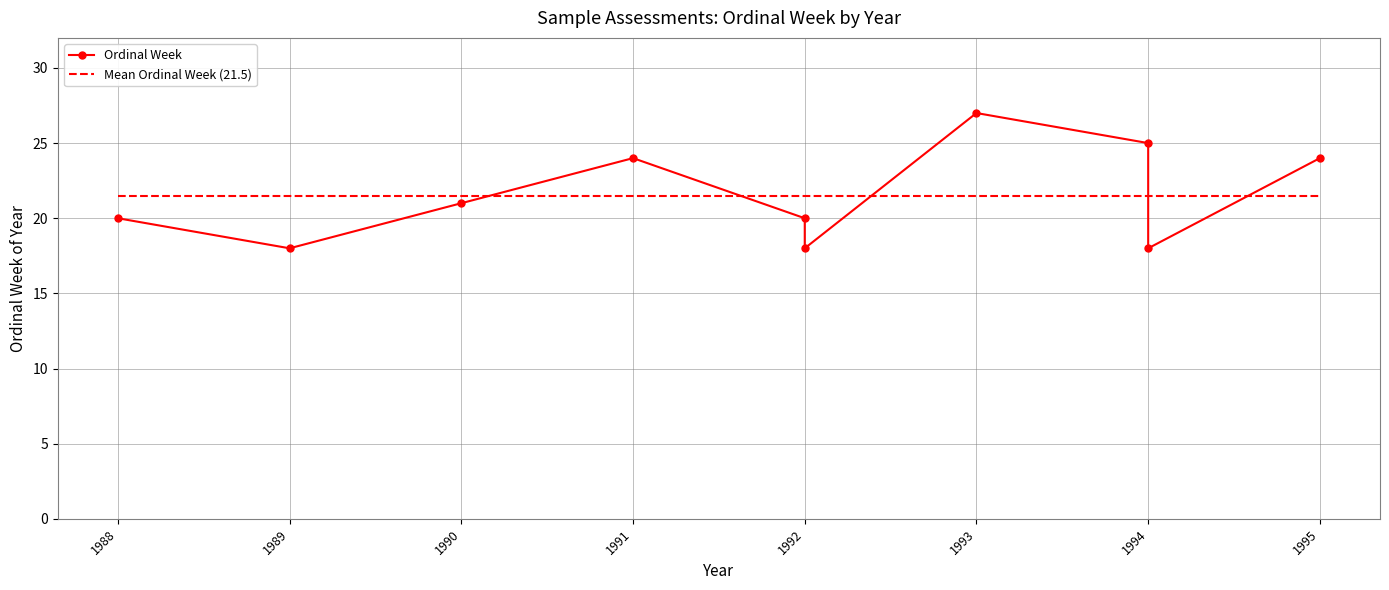

List the series in order of their peak value, highest first.

Ordinal Week, Mean Ordinal Week (21.5)